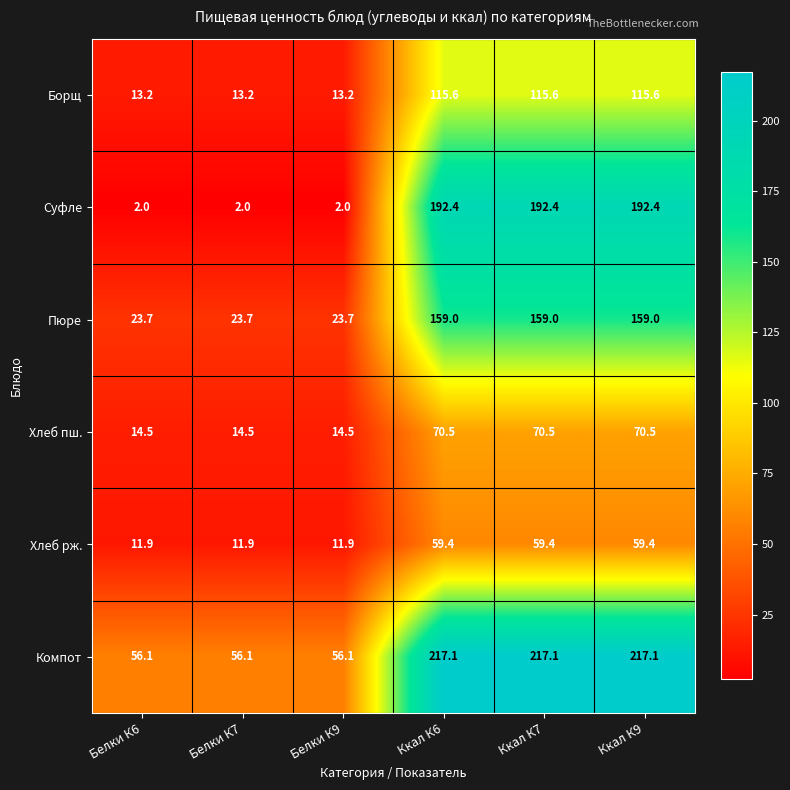

True or false: Пюре has a value of 223.3 at Ккал К9.

False